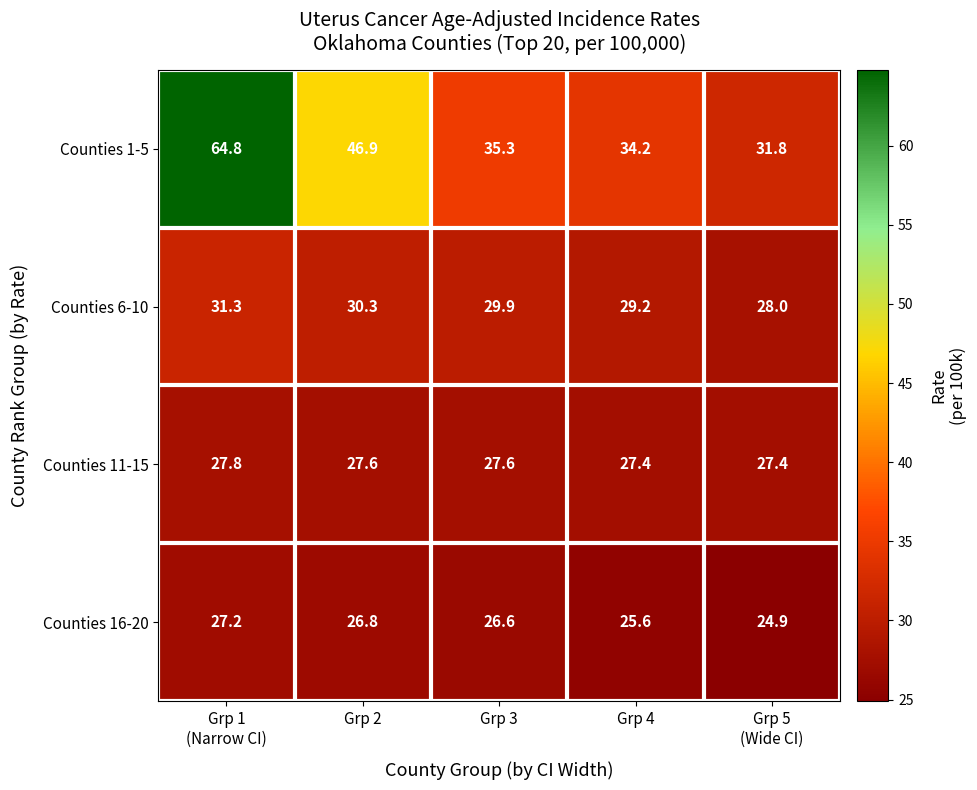

True or false: Counties 6-10 has a value of 29.9 at Grp 3.

True